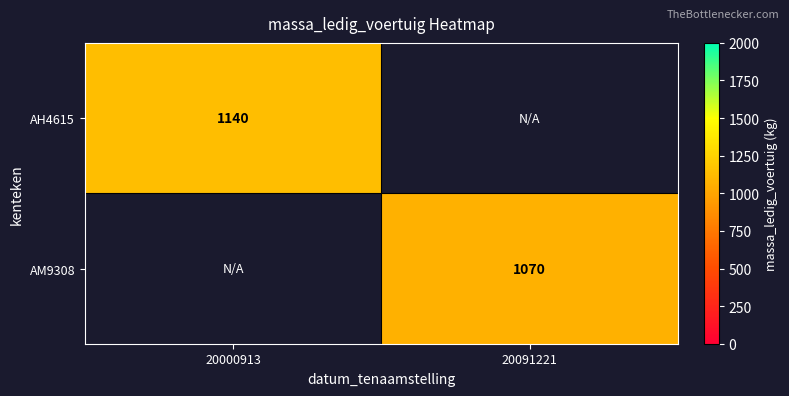

Is it true that AM9308 equals 1070 at 20091221?

True